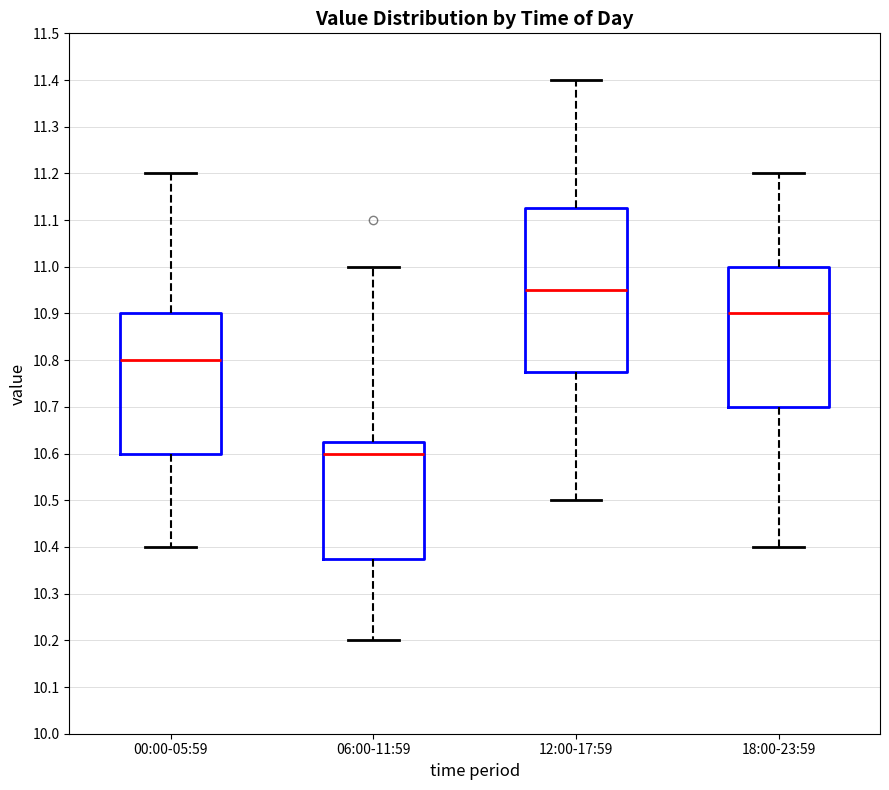

Reading left to right, read every box against the y-axis: the position of its median line, the range the box covers, and the ends of its whiskers. The values are not printed on the chart, so give them approximately, as read against the axis.

00:00-05:59: median 10.80, box 10.60 to 10.90, whiskers 10.40 to 11.20
06:00-11:59: median 10.60, box 10.38 to 10.63, whiskers 10.20 to 11.00
12:00-17:59: median 10.95, box 10.78 to 11.13, whiskers 10.50 to 11.40
18:00-23:59: median 10.90, box 10.70 to 11.00, whiskers 10.40 to 11.20